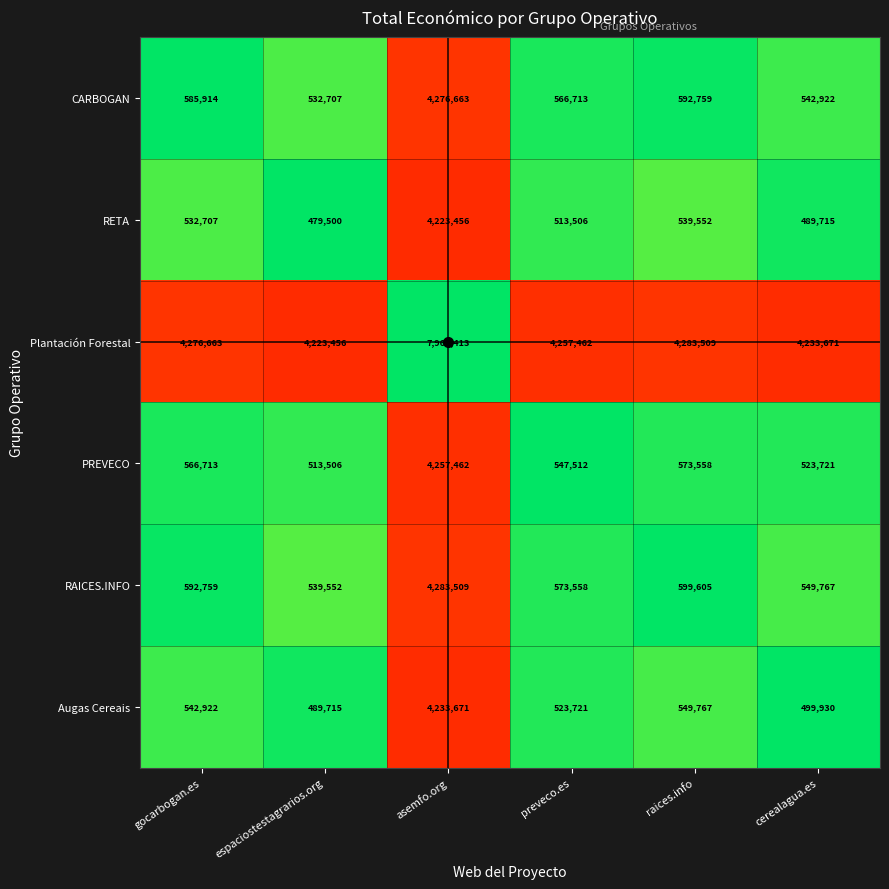

At raices.info, list the series in order from smallest to largest.

RETA, Augas Cereais, PREVECO, CARBOGAN, RAICES.INFO, Plantación Forestal